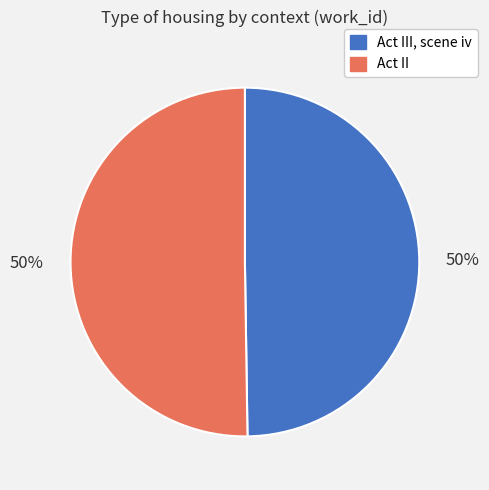

To the nearest percent, what is the average slice percentage?

50%